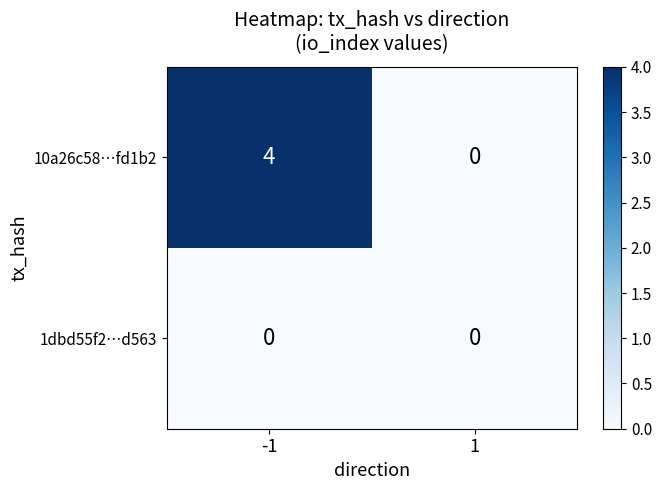

What is the approximate value of 10a26c58…fd1b2 at -1?

4